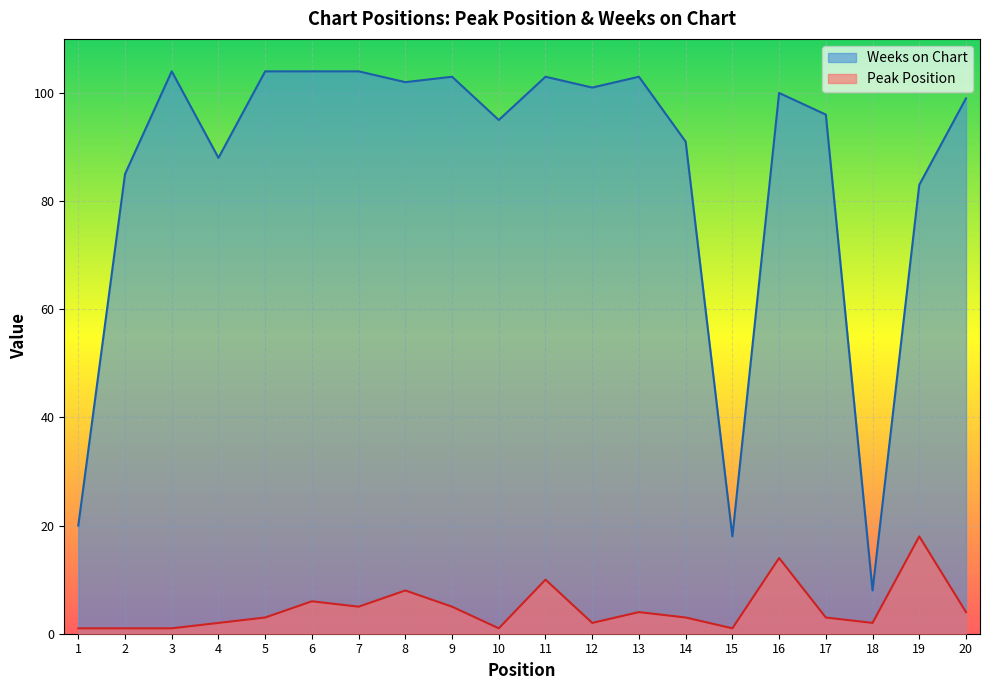

The Weeks on Chart series shows 154 at 14. True or false?

False